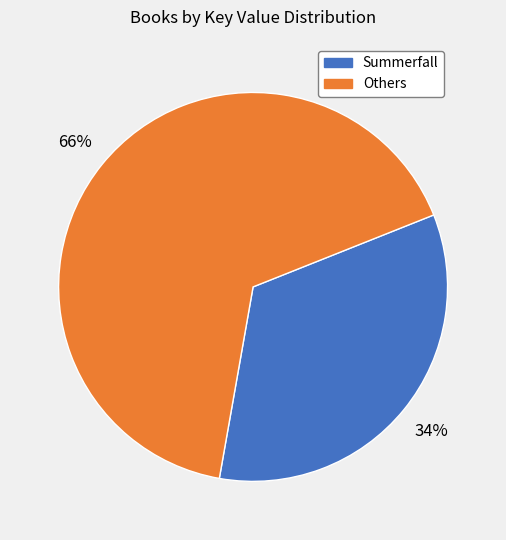

Does any single category account for the majority?

Yes